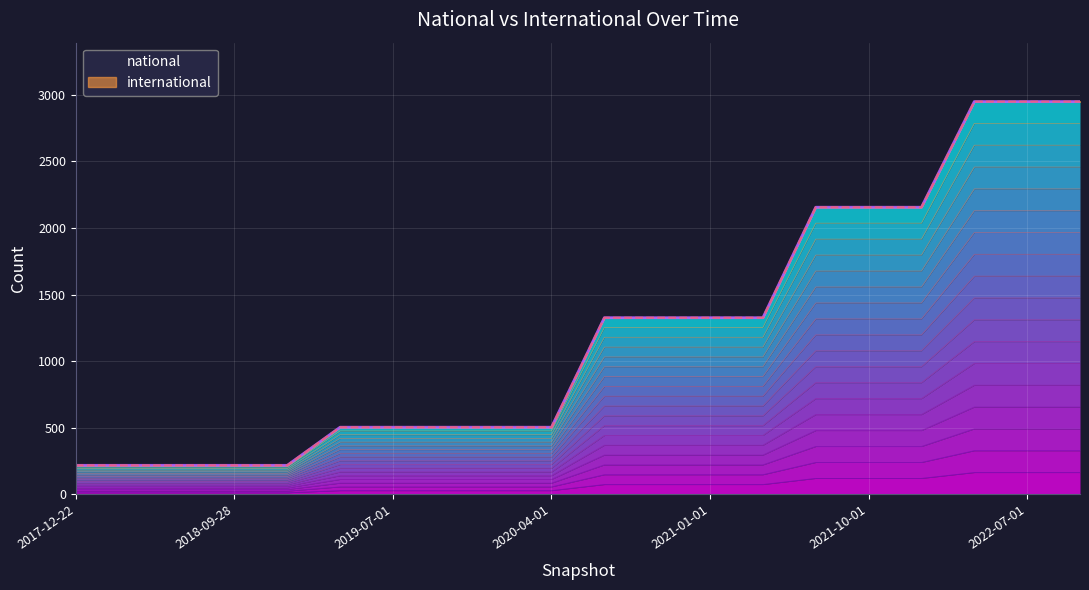

How many lines are shown in the chart?

1